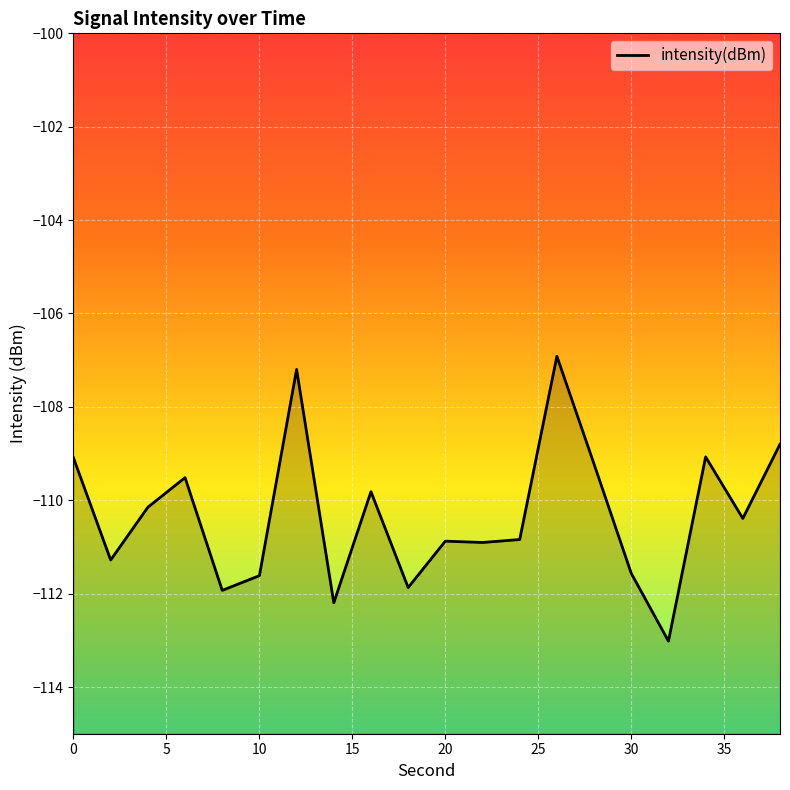

The value at 30 is -149.3. True or false?

False